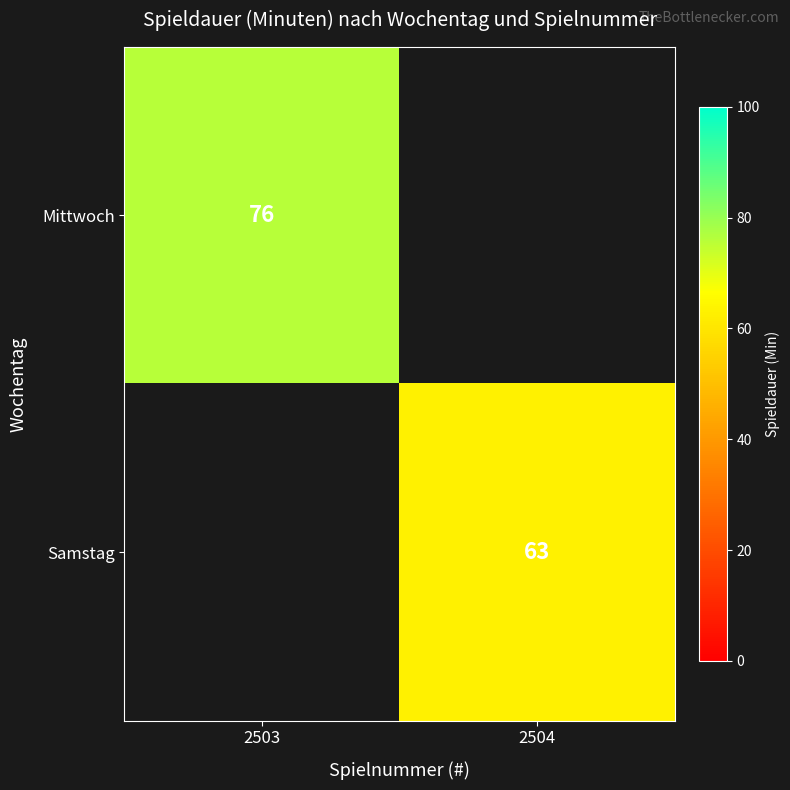

Is the value of Mittwoch at 2503 greater than the value of Samstag at 2504?

Yes